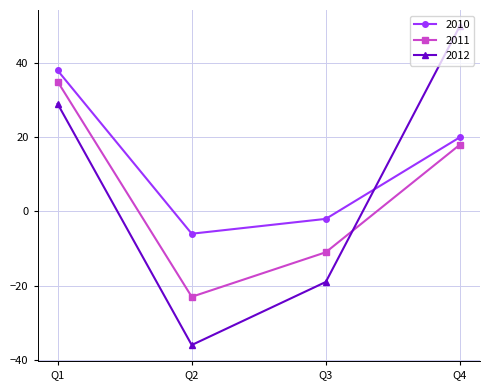

At which category is the sum across all series the highest?

Q1